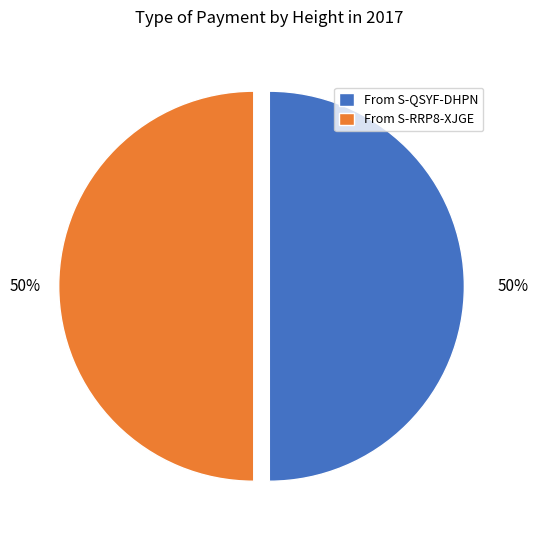

Count the number of slices in the pie.

2